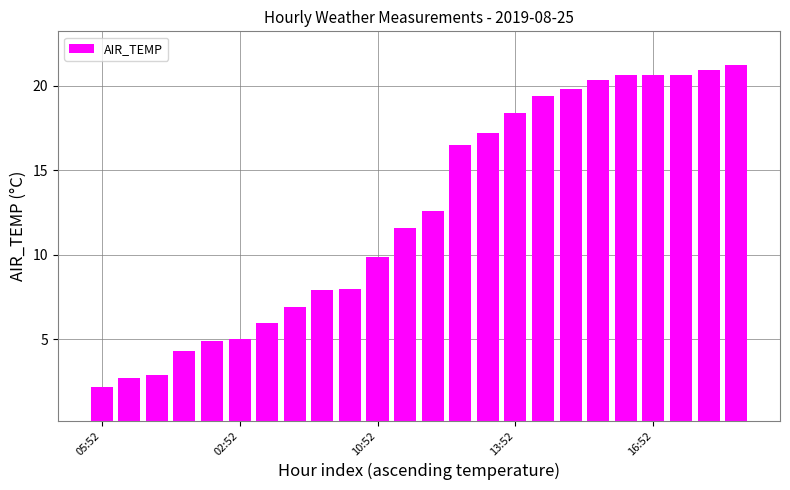

What is the sum of all values?

300.4